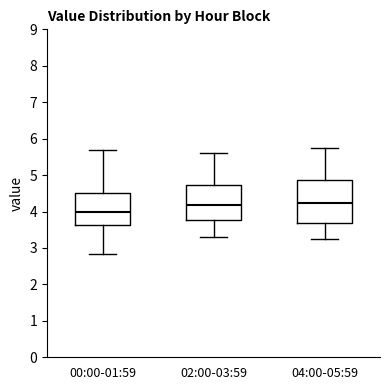

Which box is the tallest, from its lower edge to its upper edge?

04:00-05:59